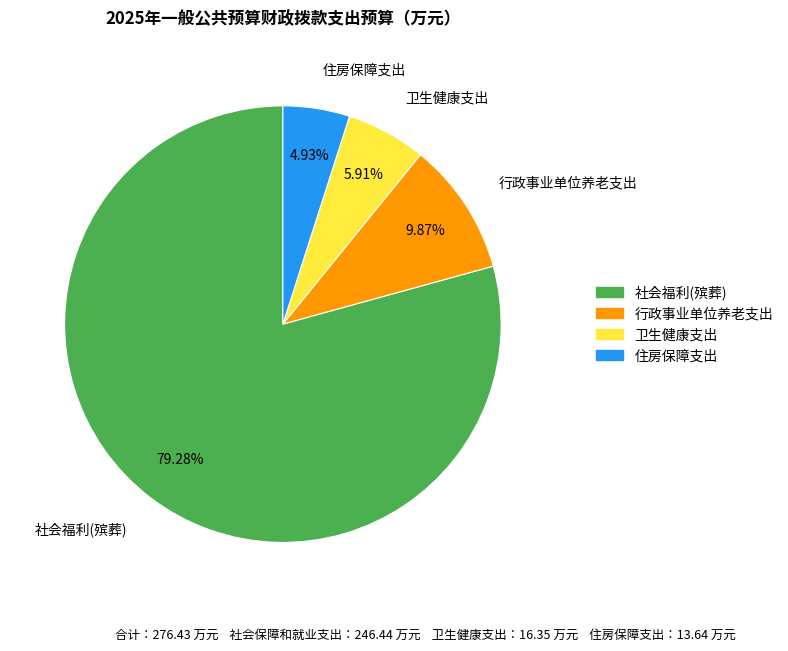

To the nearest percent, what portion does 行政事业单位养老支出 represent?

10%